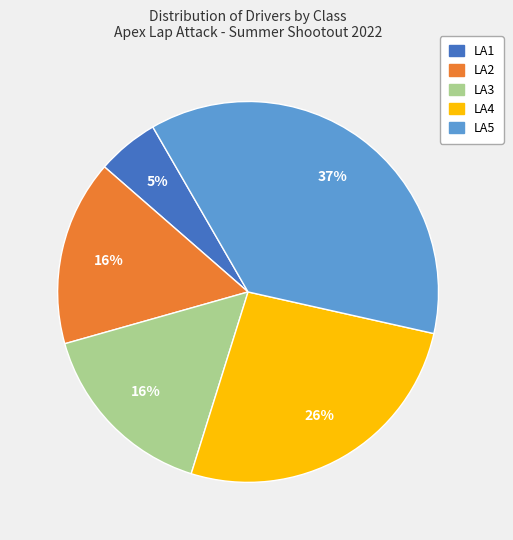

Is there a majority slice in this chart?

No